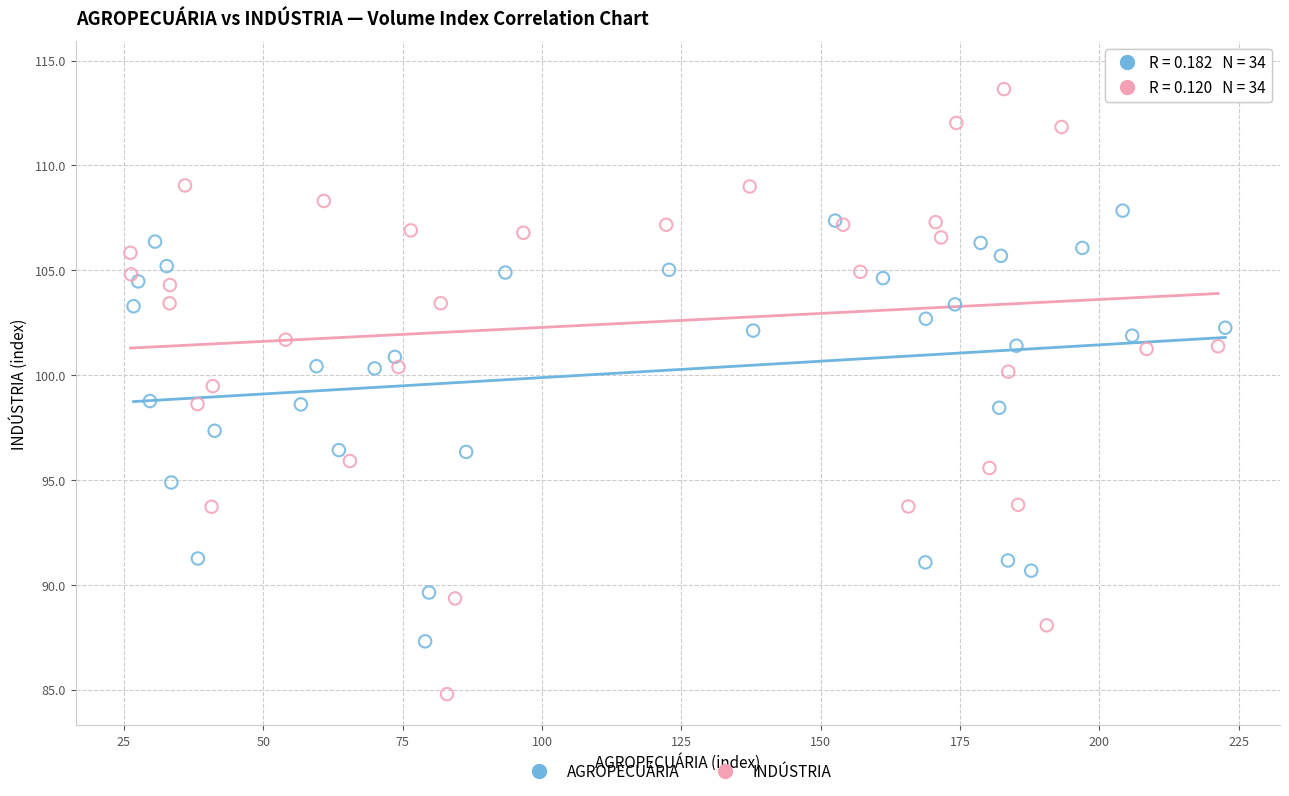

What are all the series names shown in the legend?

AGROPECUÁRIA, INDÚSTRIA